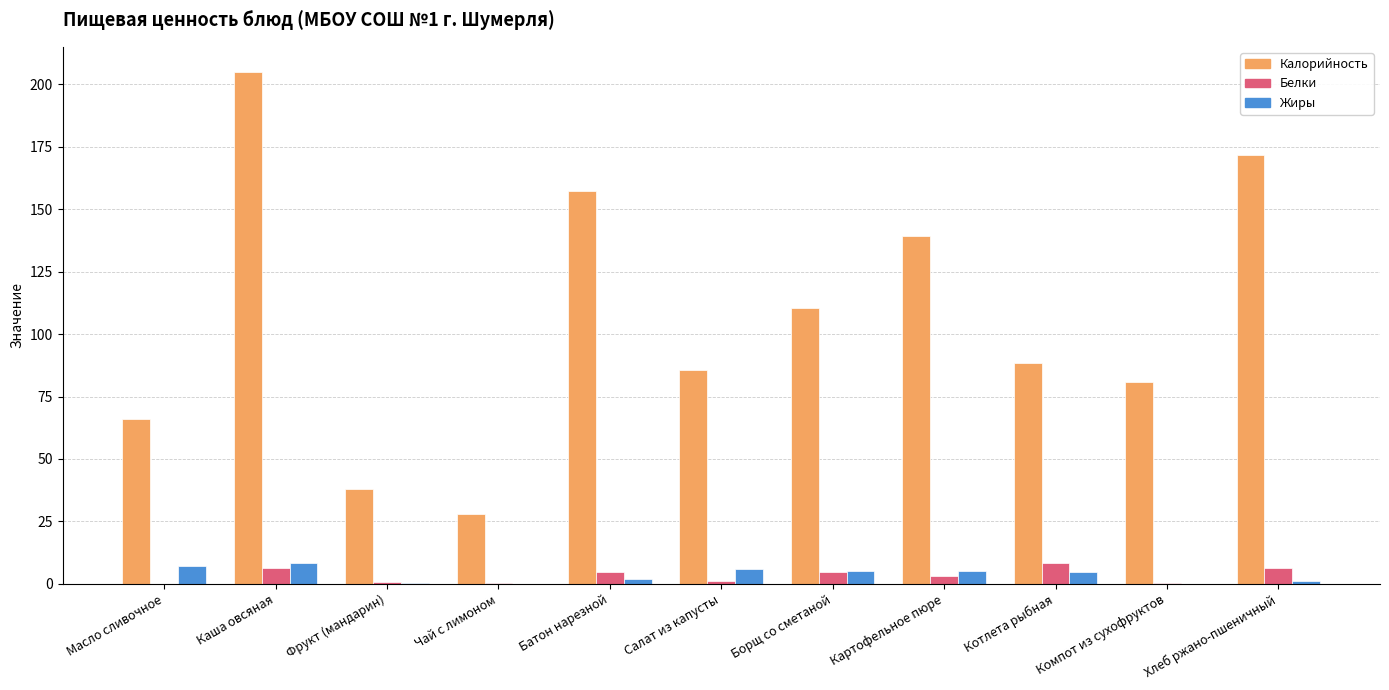

Between Чай с лимоном and Борщ со сметаной, which series saw the biggest shift?

Калорийность